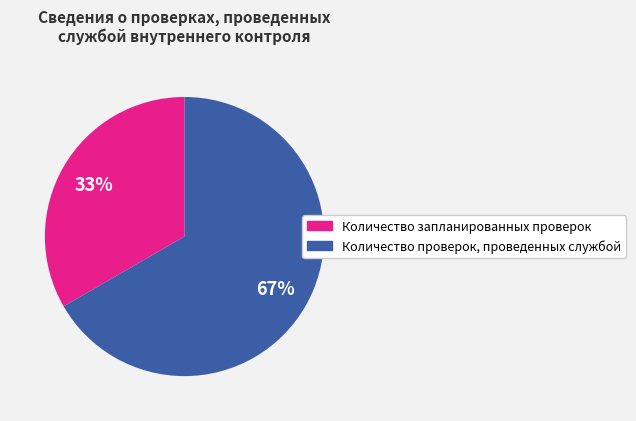

To the nearest percent, what is the average slice percentage?

50%